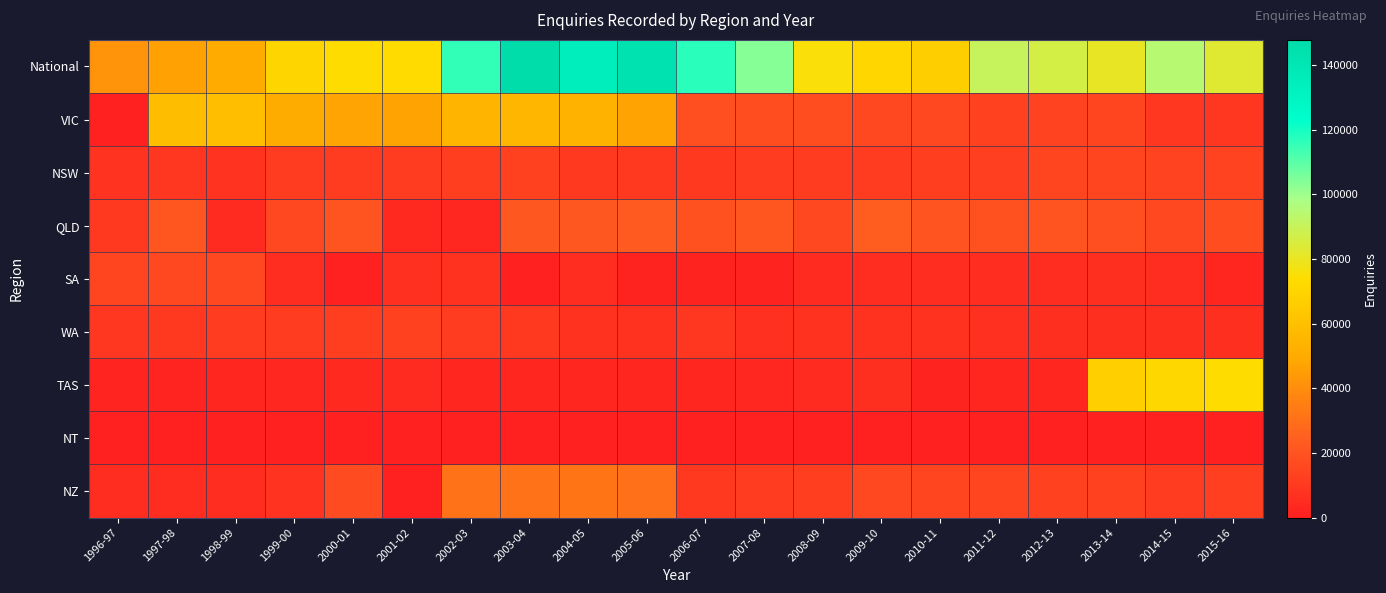

Which label corresponds to the largest value in the chart?

2003-04